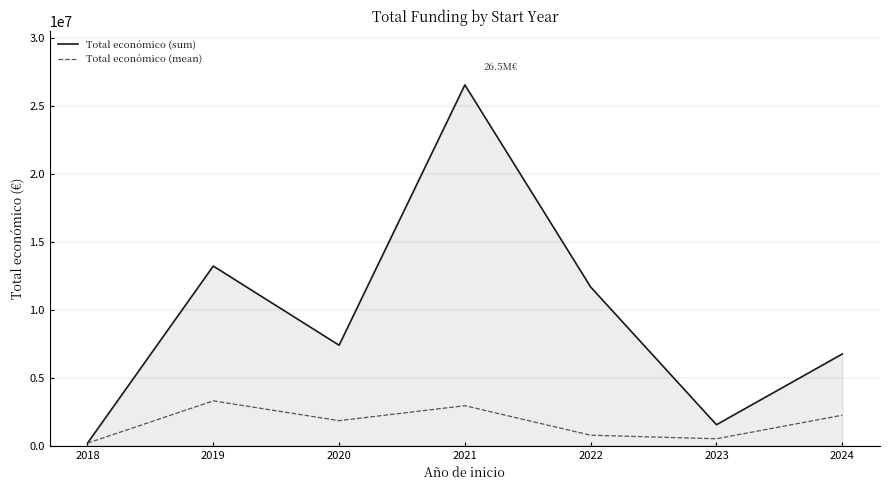

What is the lowest value of the Total económico (sum) series?

193727.0